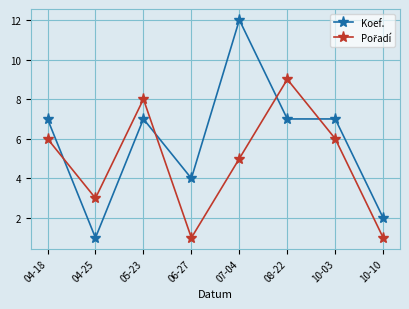

What is the total value across all series at 10-03?

13